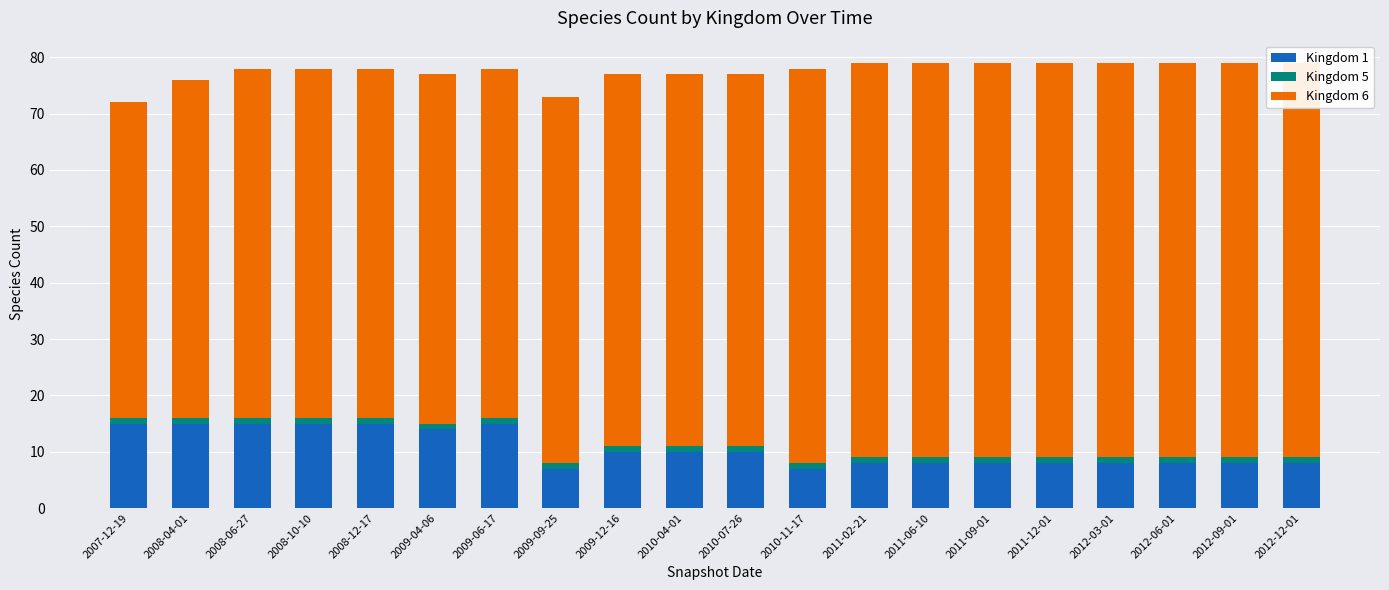

What is the average value of the Kingdom 6 series?

66